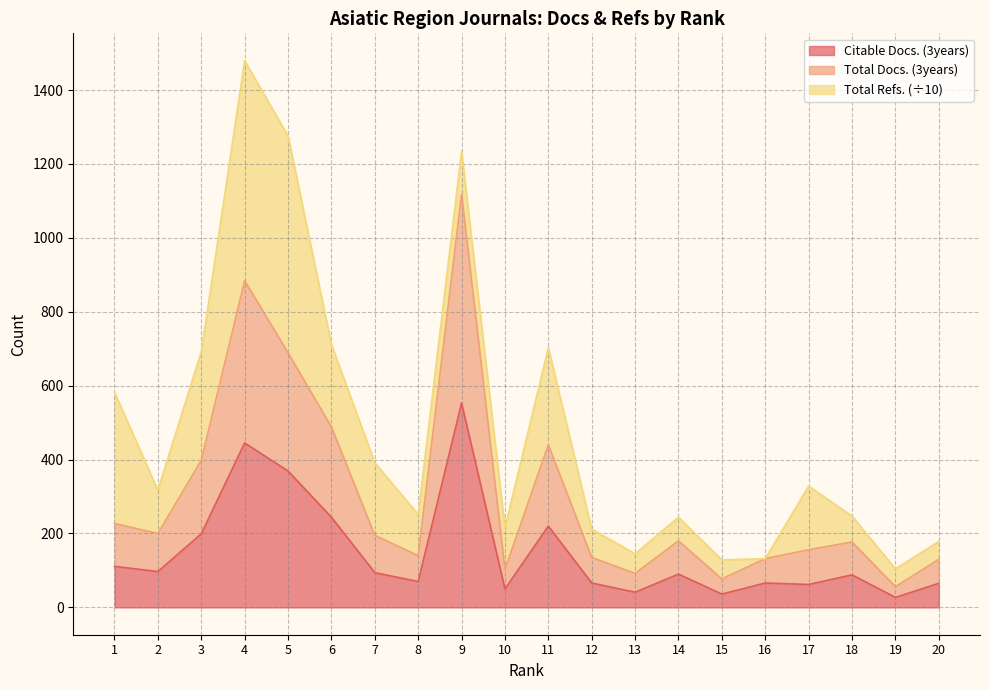

The value of Citable Docs. (3years) at 14 is 90.0. True or false?

True